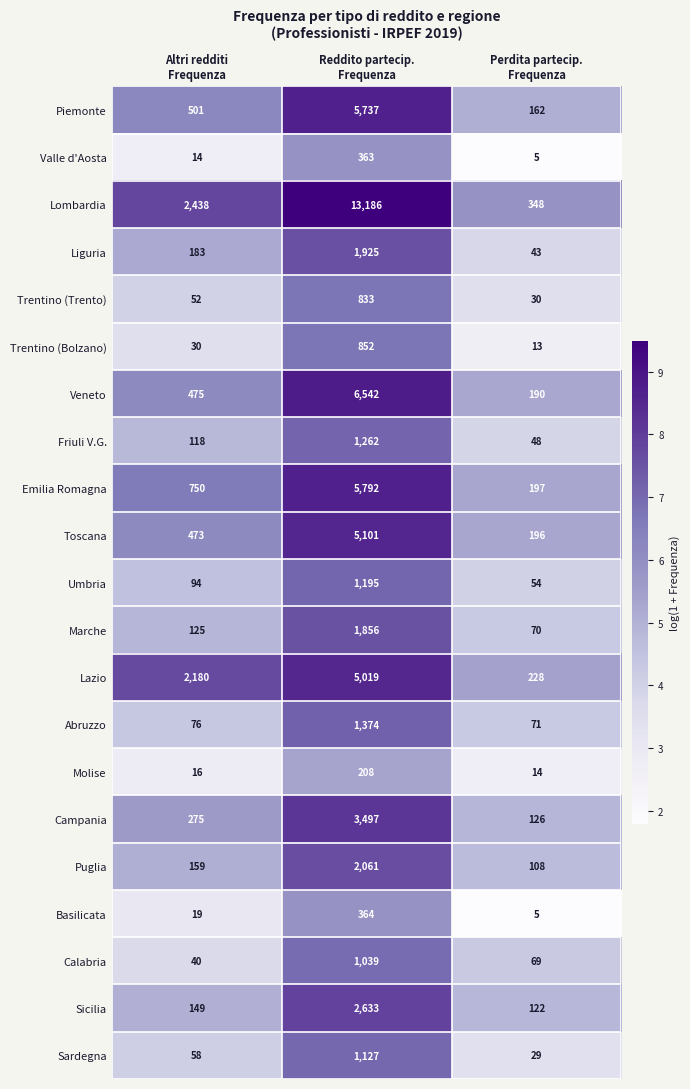

What is the minimum value shown in the chart?

5